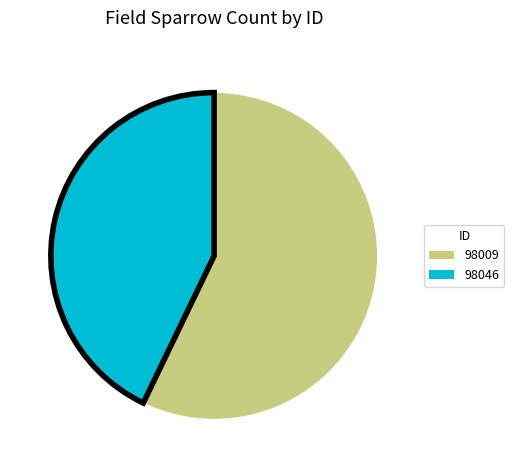

Which has a higher value, 98009 or 98046?

98009